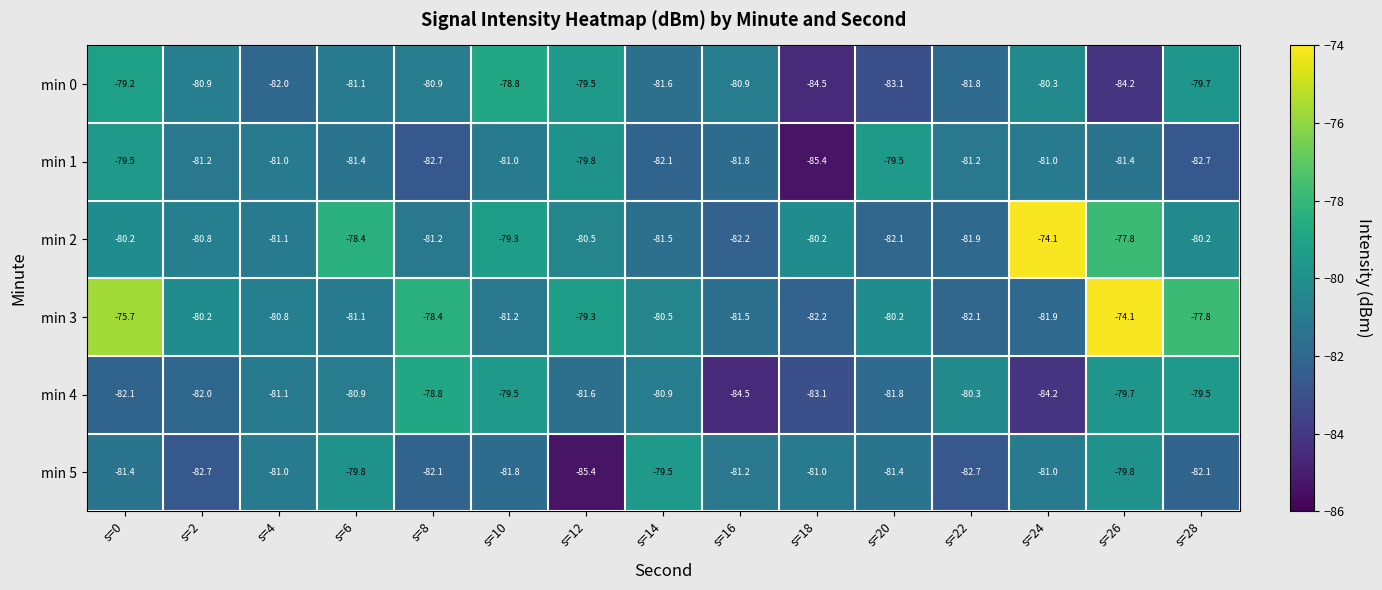

Count the number of data series in this chart.

6